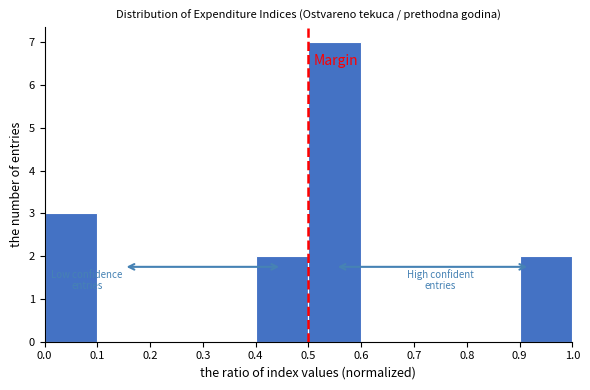

Which range on the x-axis has the tallest bar?

0.5 to 0.6